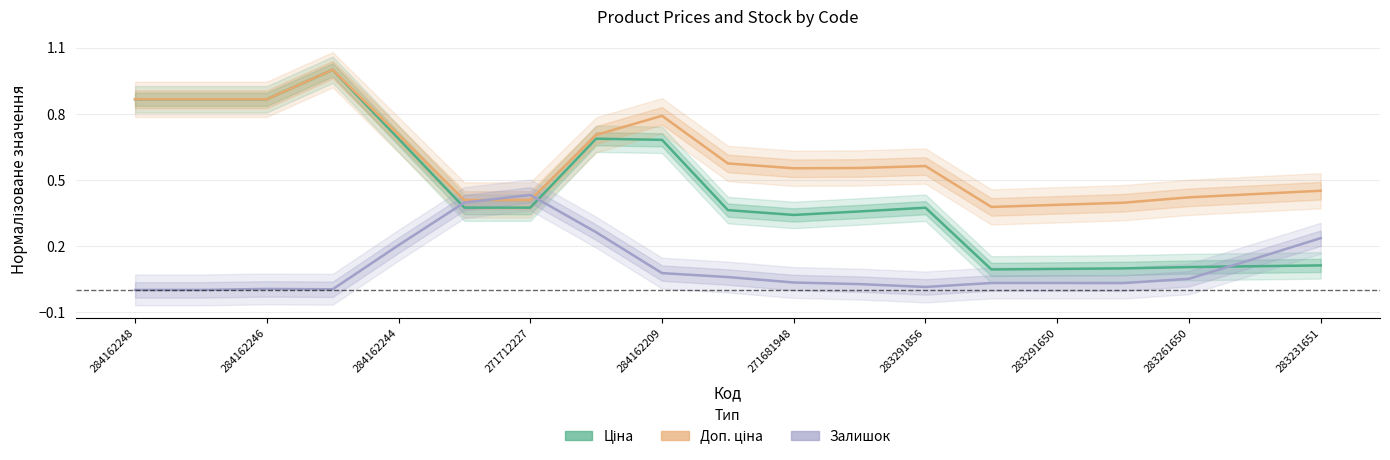

What is the sum of the Ціна values at 284162246 and 15?

1.0